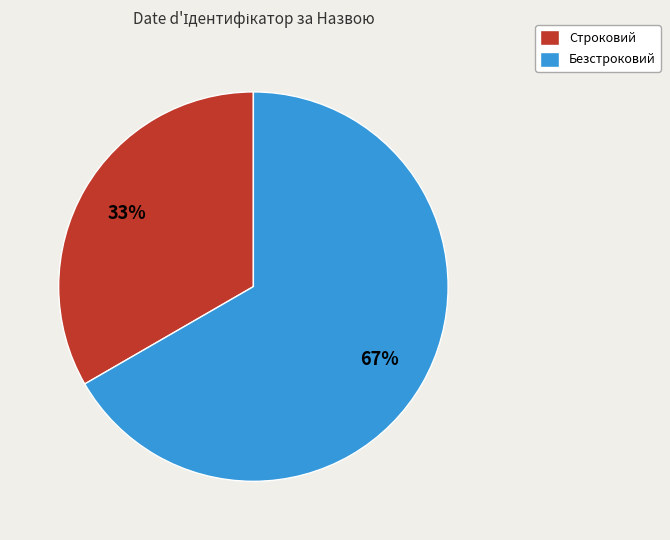

Rank the categories by value from lowest to highest.

Строковий, Безстроковий